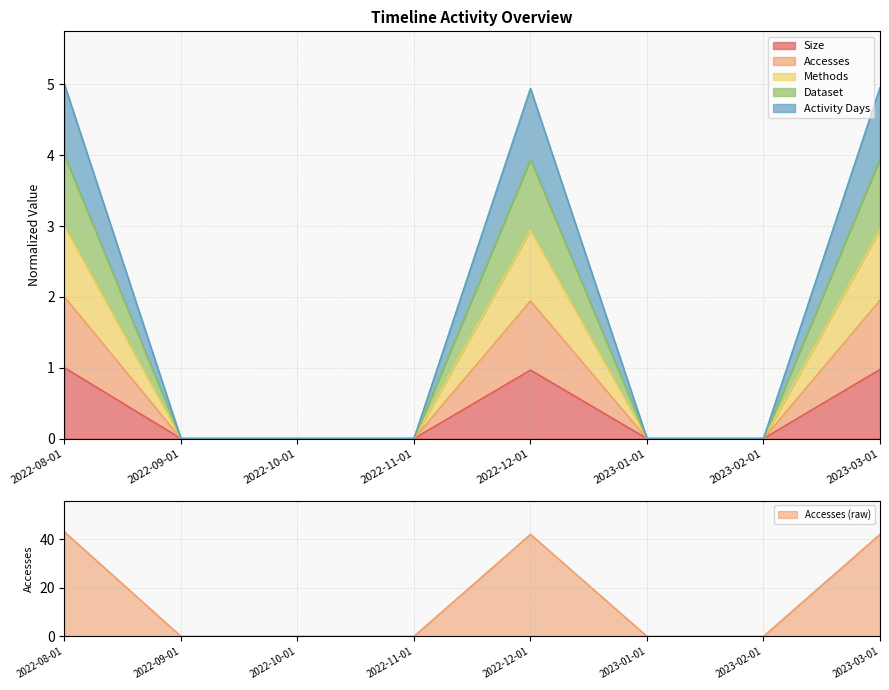

What is the spread (max minus min) of values at 2022-12-01?

41.0